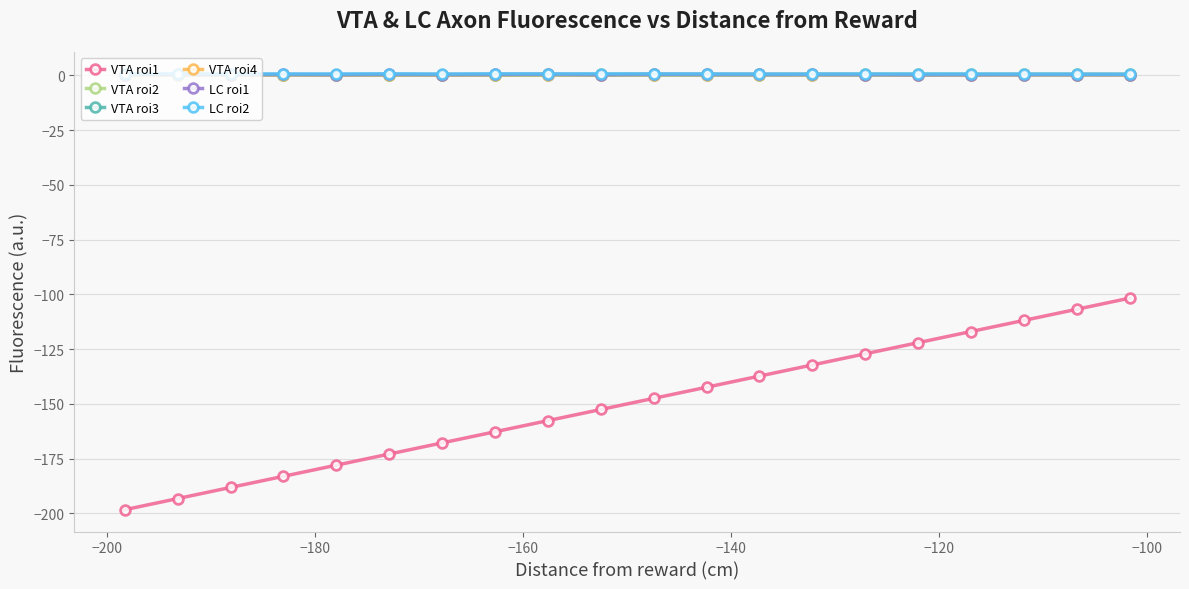

Which series has the largest range (max minus min)?

VTA roi1